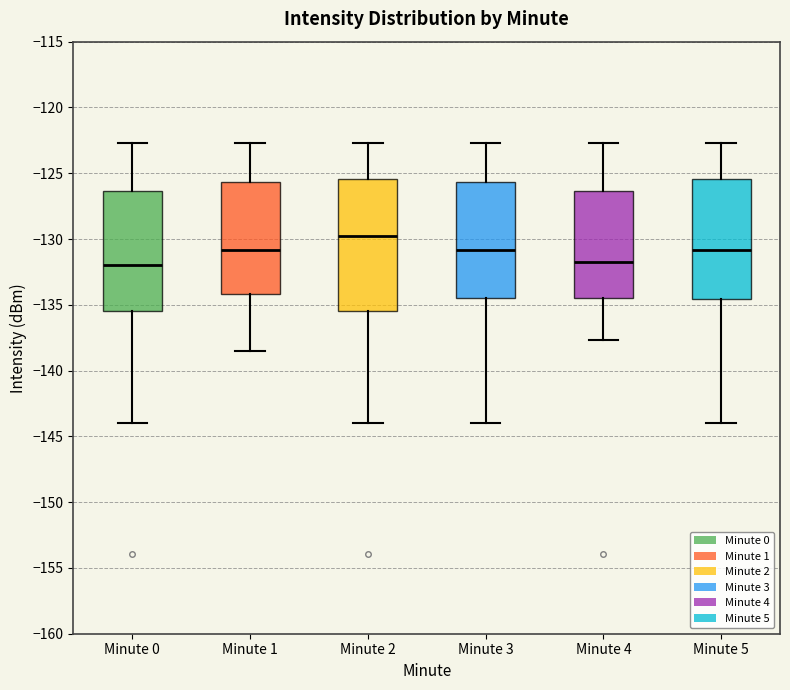

Reading left to right, transcribe this box plot: for each box, give where its median line is, the range the box spans, and where its two whiskers end, as read against the y-axis. The values are not printed on the chart, so give them approximately, as read against the axis.

Minute 0: median -132.0, box -135.5 to -126.5, whiskers -144.0 to -122.5
Minute 1: median -131.0, box -134.0 to -125.5, whiskers -138.5 to -122.5
Minute 2: median -130.0, box -135.5 to -125.5, whiskers -144.0 to -122.5
Minute 3: median -131.0, box -134.5 to -125.5, whiskers -144.0 to -122.5
Minute 4: median -131.5, box -134.5 to -126.5, whiskers -137.5 to -122.5
Minute 5: median -131.0, box -134.5 to -125.5, whiskers -144.0 to -122.5